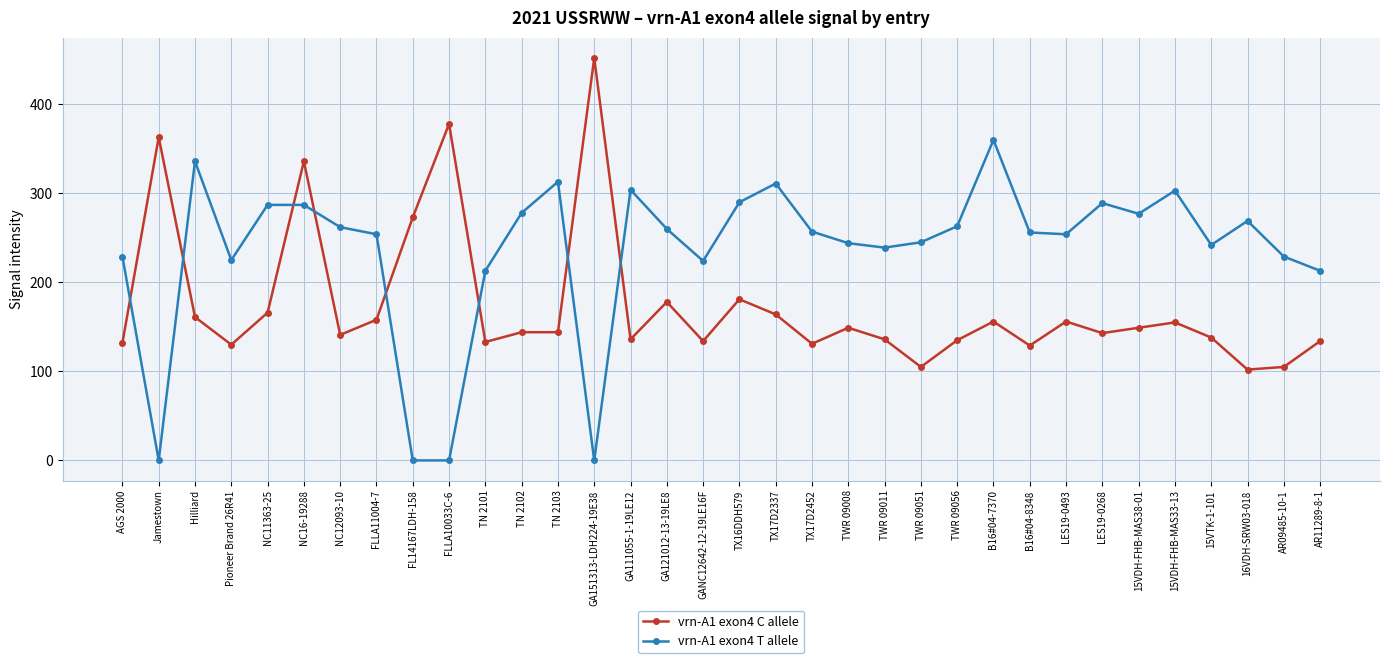

Does the chart display data point markers on the line(s)?

Yes